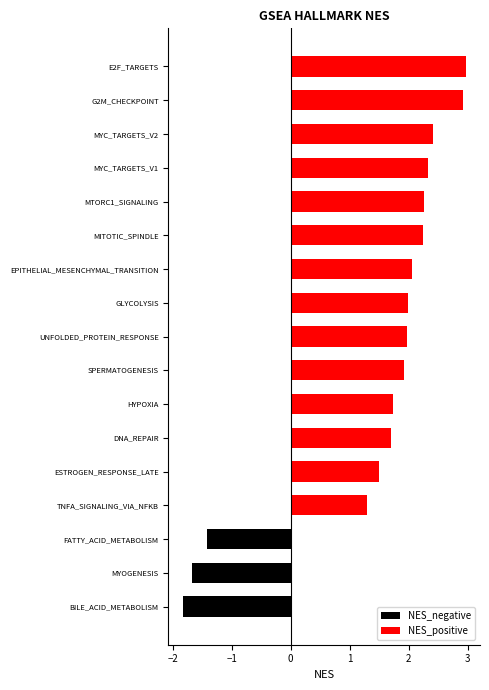

Reading right to left, what are all the values shown in this chart?

NES_negative: 0.0	0.0	0.0	0.0	0.0	0.0	0.0	0.0	0.0	0.0	0.0	0.0	0.0	0.0	-1.4	-1.7	-1.8
NES_positive: 3.0	2.9	2.4	2.3	2.3	2.2	2.1	2.0	2.0	1.9	1.7	1.7	1.5	1.3	0.0	0.0	0.0